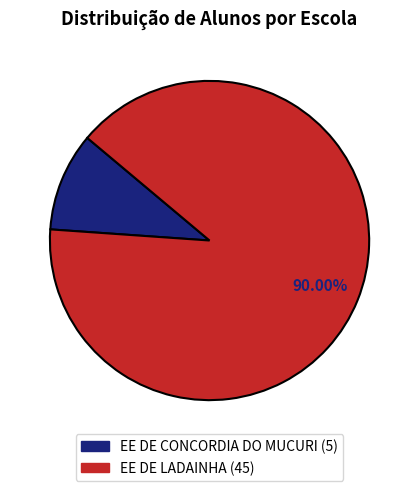

What portion of the pie excludes EE DE CONCORDIA DO MUCURI?

90.0%